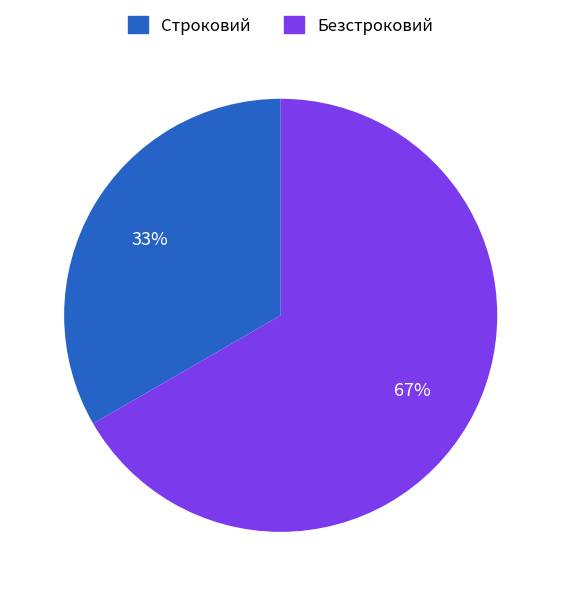

Is there a majority slice in this chart?

Yes